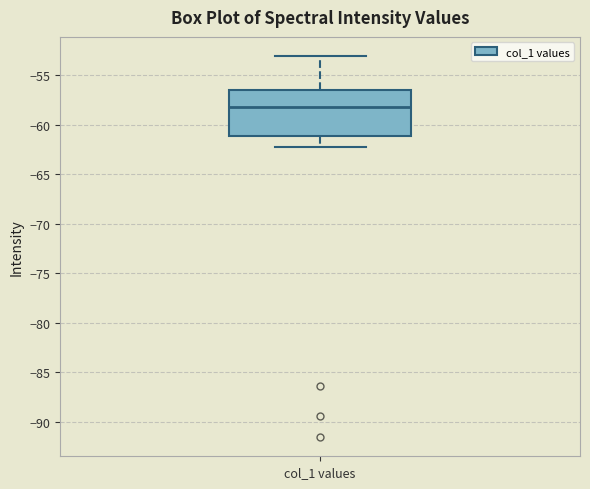

Read this box plot against the y-axis: the position of the median line, the range covered by the box, and the ends of both whiskers. The values are not printed on the chart, so give them approximately, as read against the axis.

median -58.5, box -61.0 to -56.5, whiskers -62.5 to -53.0